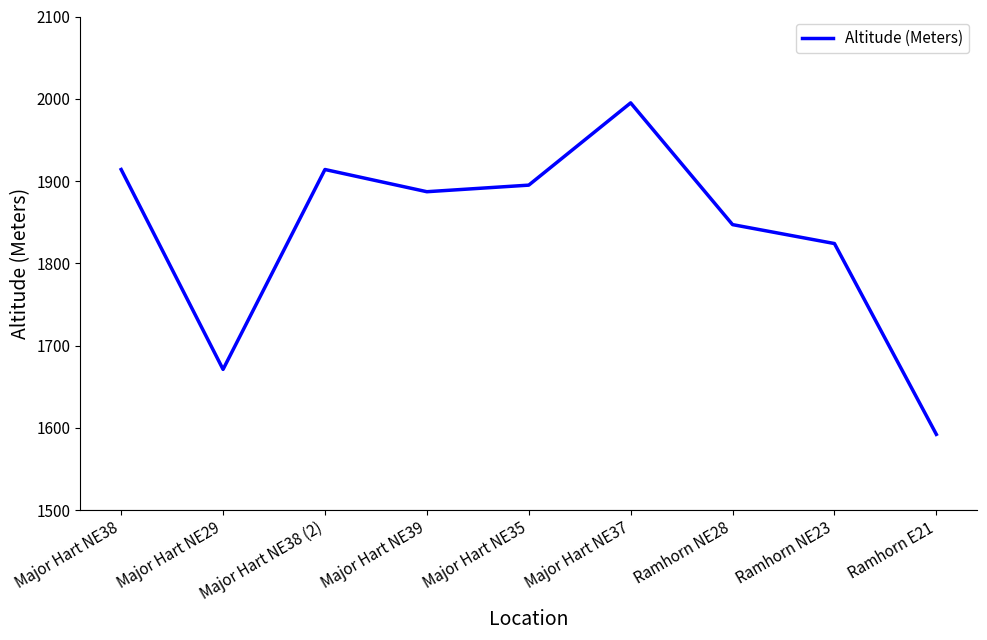

Does the chart have visible grid lines?

No